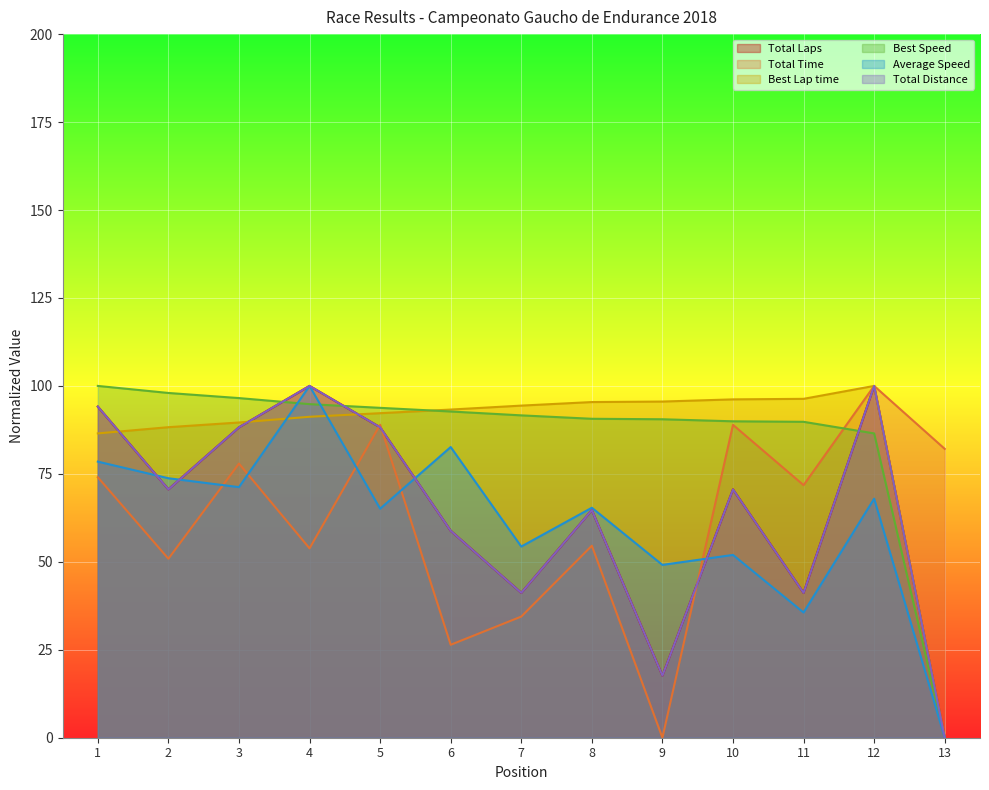

At which category is the sum across all series the highest?

12